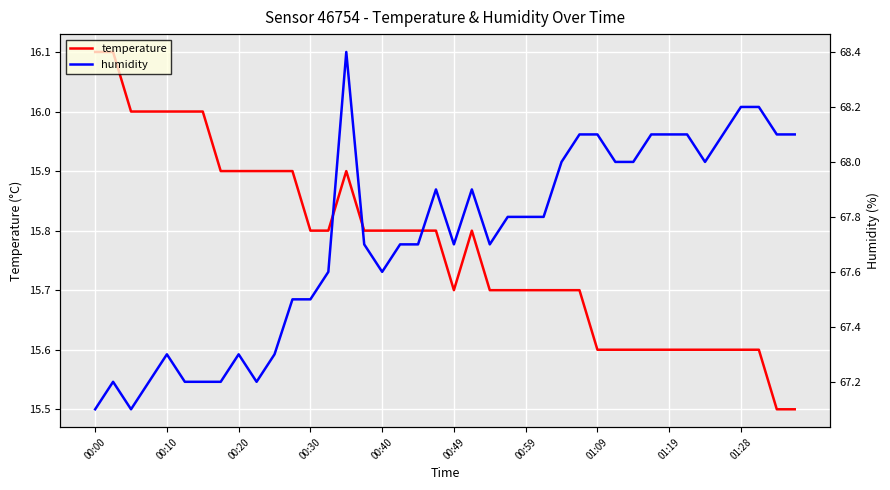

Reading left to right, what are all the values shown in this chart?

temperature: 16.1	16.1	16.0	16.0	16.0	16.0	16.0	15.9	15.9	15.9	15.9	15.9	15.8	15.8	15.9	15.8	15.8	15.8	15.8	15.8	15.7	15.8	15.7	15.7	15.7	15.7	15.7	15.7	15.6	15.6	15.6	15.6	15.6	15.6	15.6	15.6	15.6	15.6	15.5	15.5
humidity: 67.1	67.2	67.1	67.2	67.3	67.2	67.2	67.2	67.3	67.2	67.3	67.5	67.5	67.6	68.4	67.7	67.6	67.7	67.7	67.9	67.7	67.9	67.7	67.8	67.8	67.8	68.0	68.1	68.1	68.0	68.0	68.1	68.1	68.1	68.0	68.1	68.2	68.2	68.1	68.1